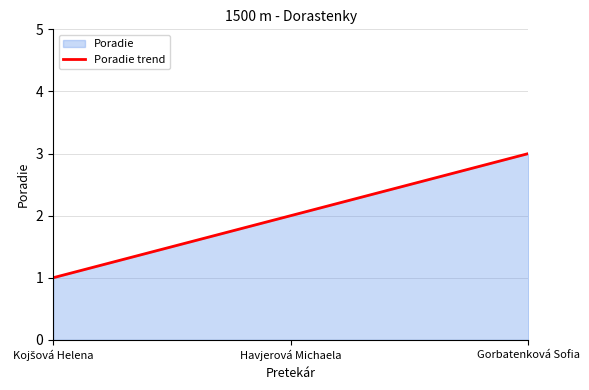

Reading right to left, extract all data points from this chart.

Gorbatenková Sofia=3	Havjerová Michaela=2	Kojšová Helena=1